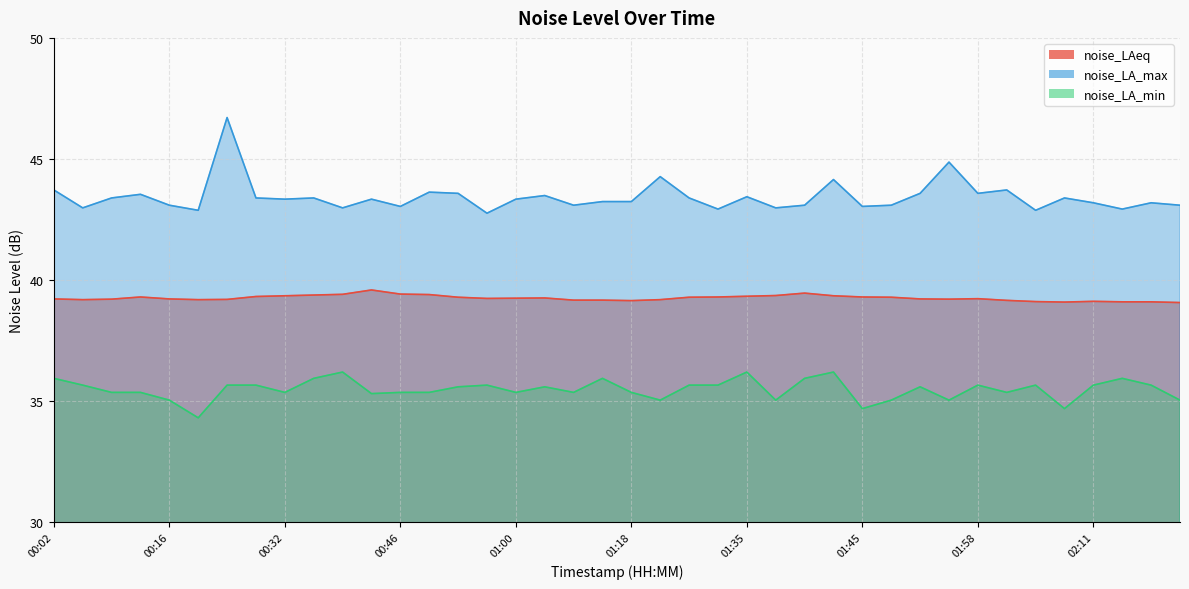

What is the difference between the maximum and minimum values in the noise_LA_min series?

1.9